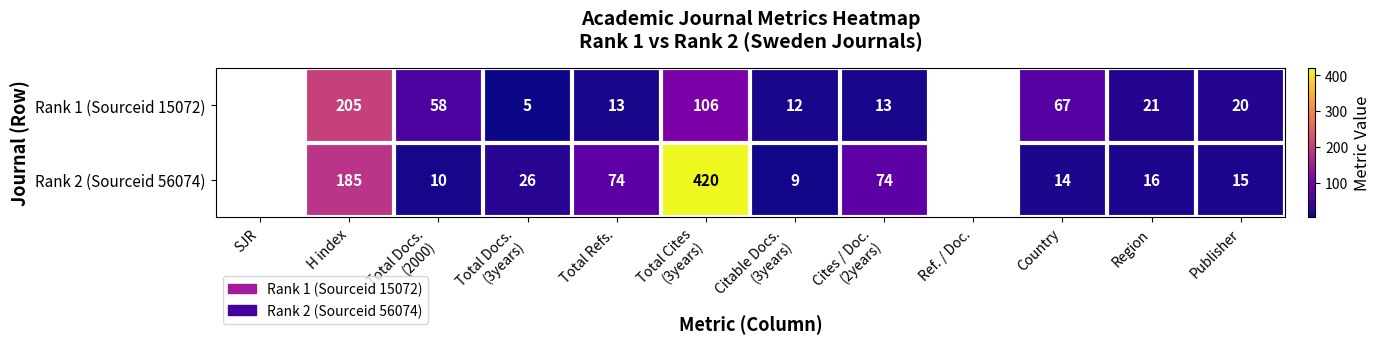

Is it true that Rank 1 (Sourceid 15072) equals 115 at Country?

False